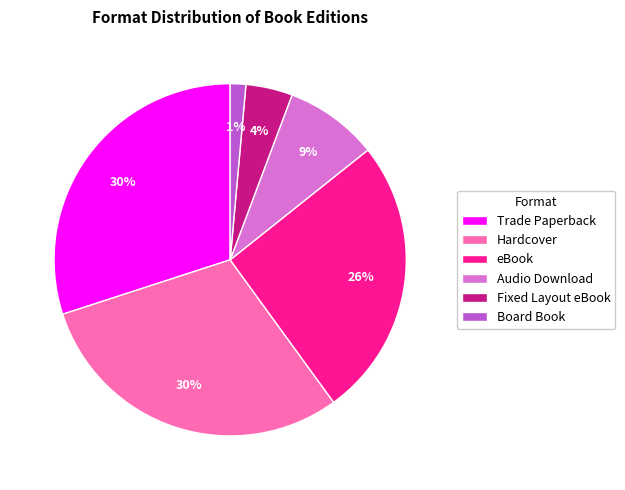

Combined, do Trade Paperback and Hardcover account for over 50%?

Yes